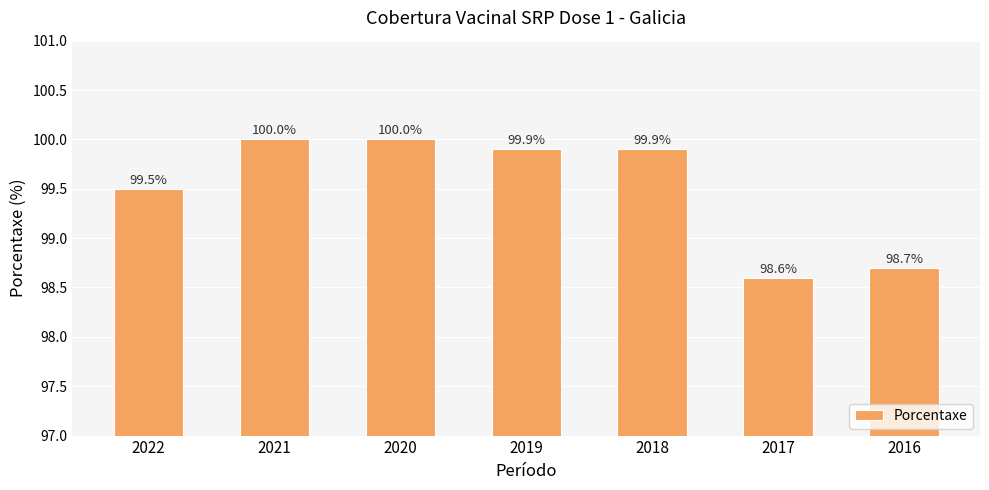

Reading left to right, list all the values displayed in this chart.

2022=99.5	2021=100.0	2020=100.0	2019=99.9	2018=99.9	2017=98.6	2016=98.7